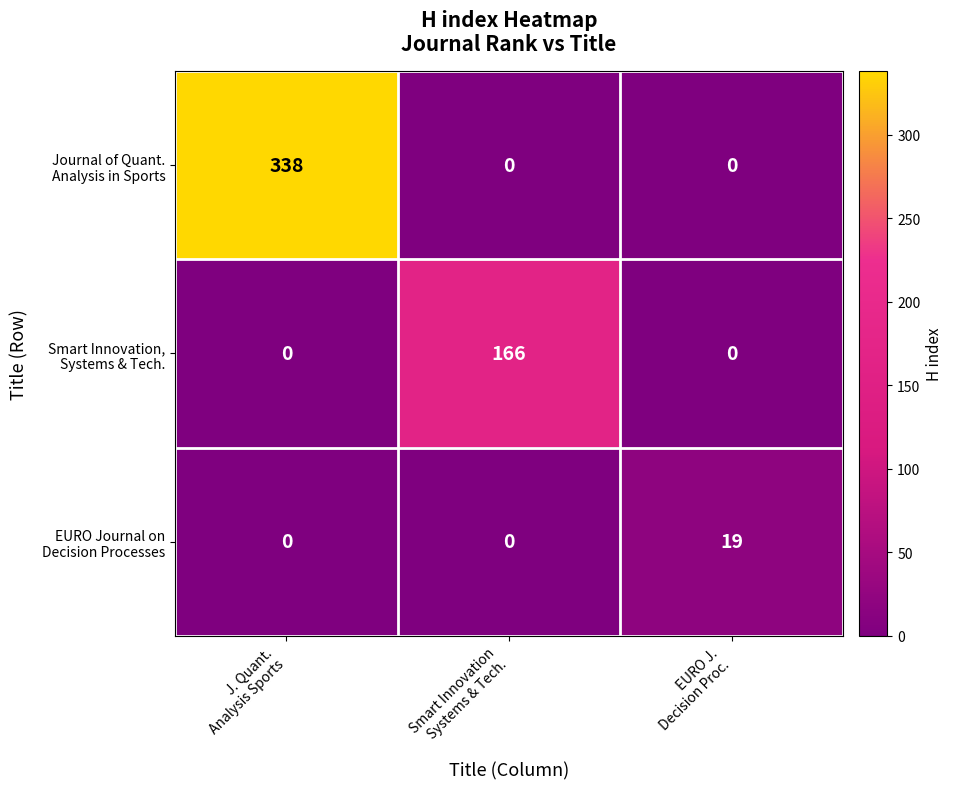

What is the greatest value displayed?

338